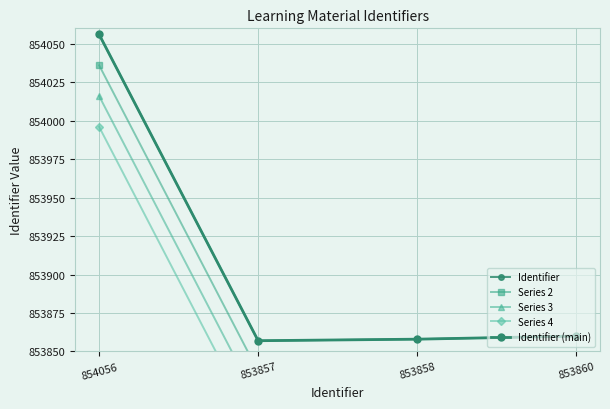

True or false: Series 3 and Series 2 cross at least once.

False